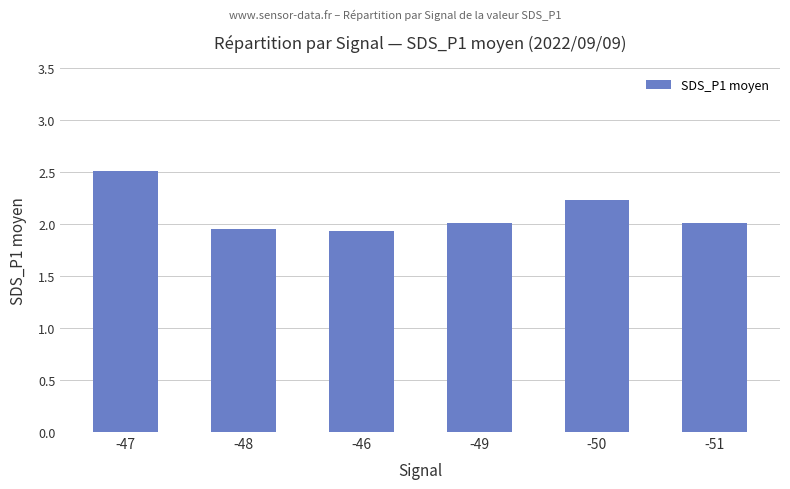

Is it true that the value at -50 is 2.2?

True